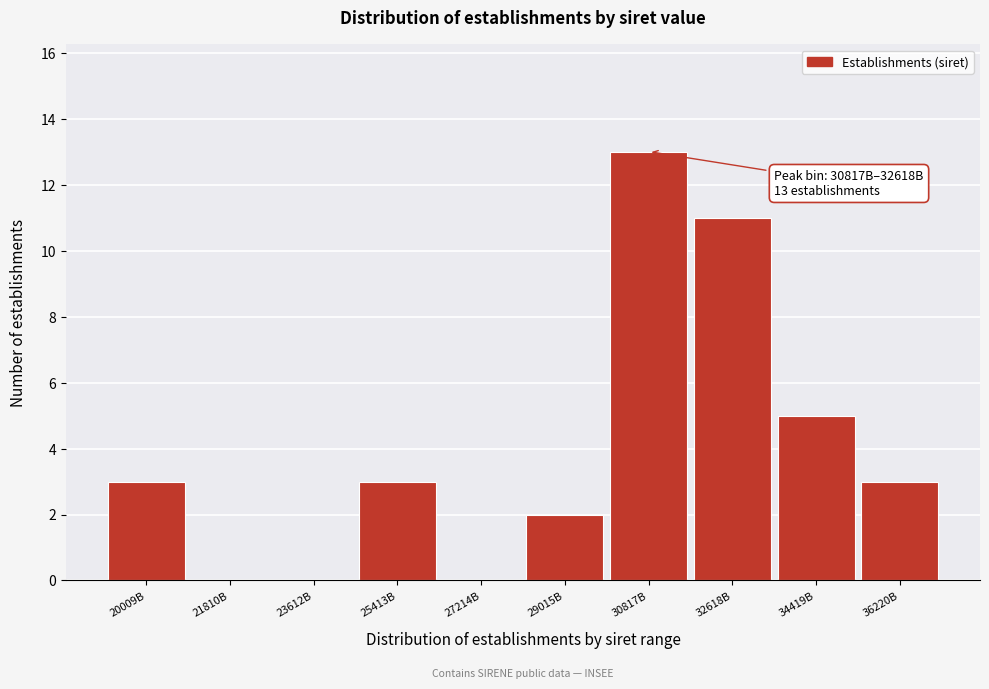

Reading right to left, what are all the values shown in this chart?

36220B=3	34419B=5	32618B=11	30817B=13	29015B=2	27214B=0	25413B=3	23612B=0	21810B=0	20009B=3